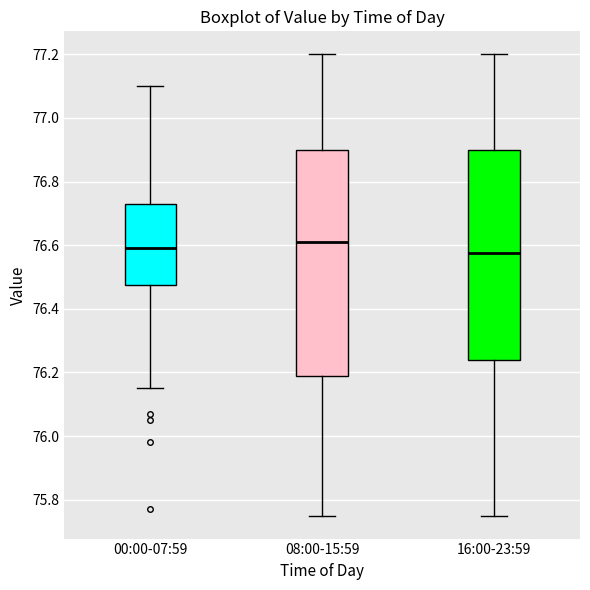

Reading left to right, read every box against the y-axis: the position of its median line, the range the box covers, and the ends of its whiskers. The values are not printed on the chart, so give them approximately, as read against the axis.

00:00-07:59: median 76.60, box 76.48 to 76.74, whiskers 76.16 to 77.10
08:00-15:59: median 76.62, box 76.18 to 76.90, whiskers 75.76 to 77.20
16:00-23:59: median 76.58, box 76.24 to 76.90, whiskers 75.76 to 77.20